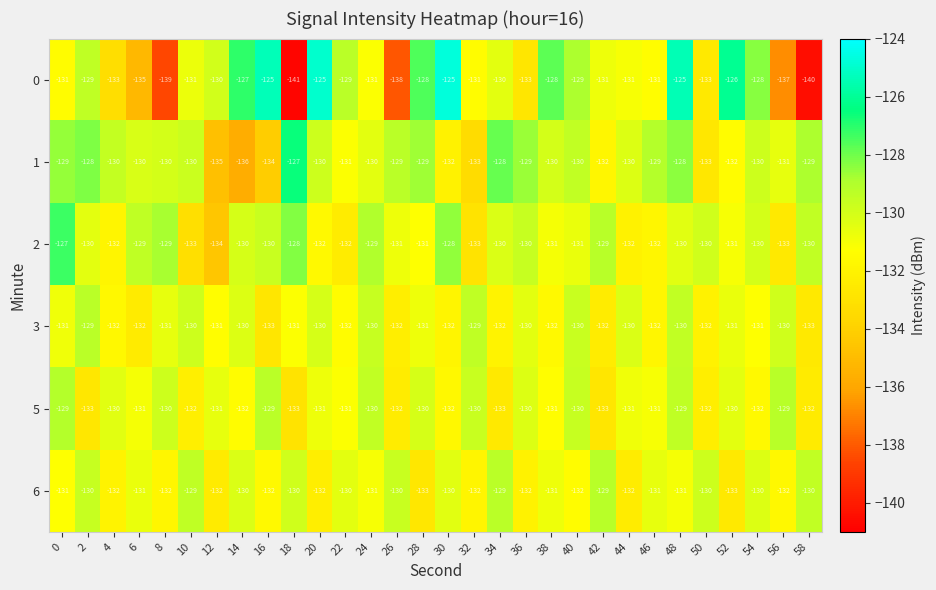

What is the total value across all series at 30?

-779